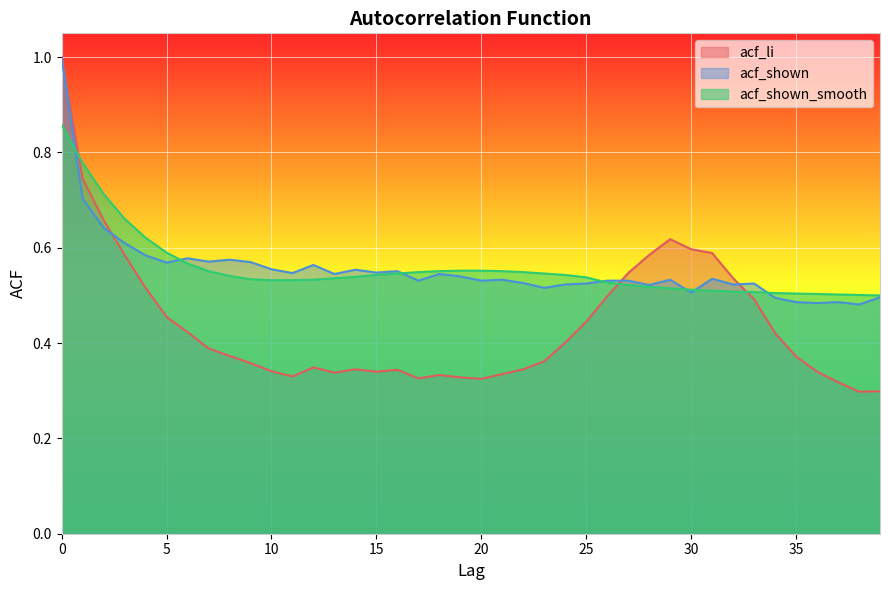

Between 3 and 16, which series saw the biggest shift?

acf_li